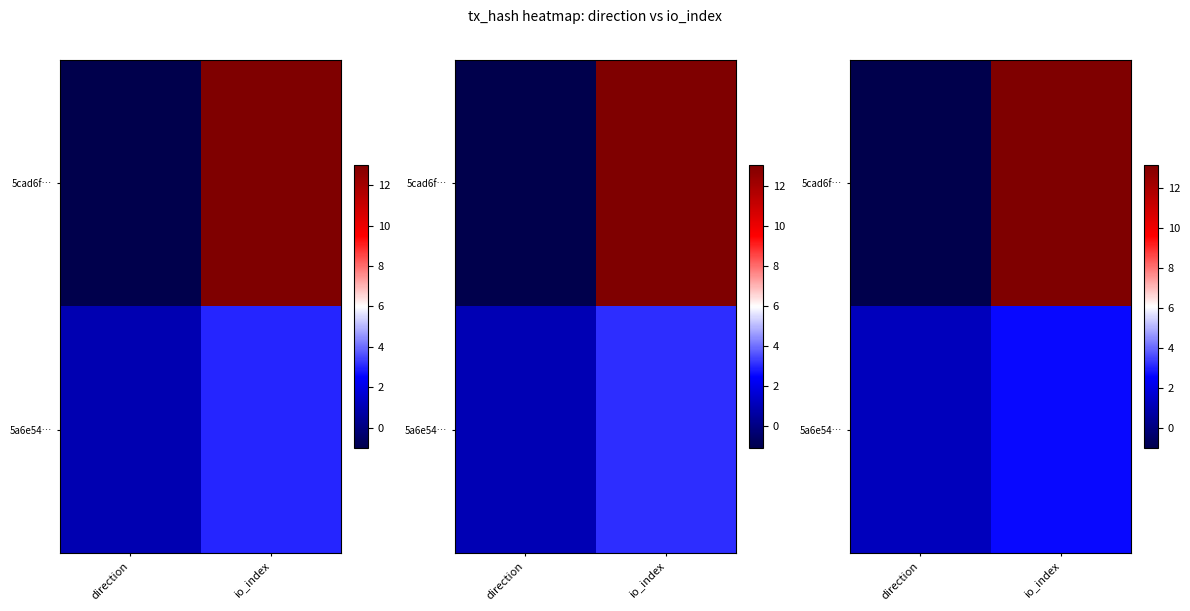

The row_0 series shows -1.0 at direction. True or false?

True